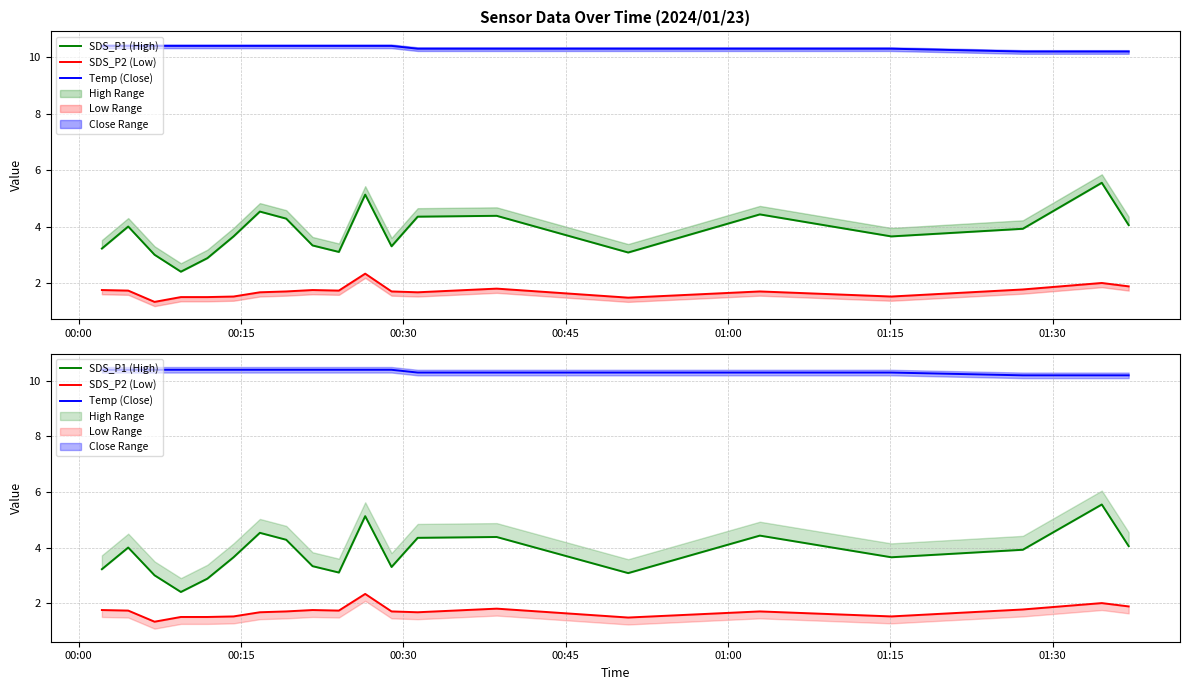

Does the chart have visible grid lines?

Yes